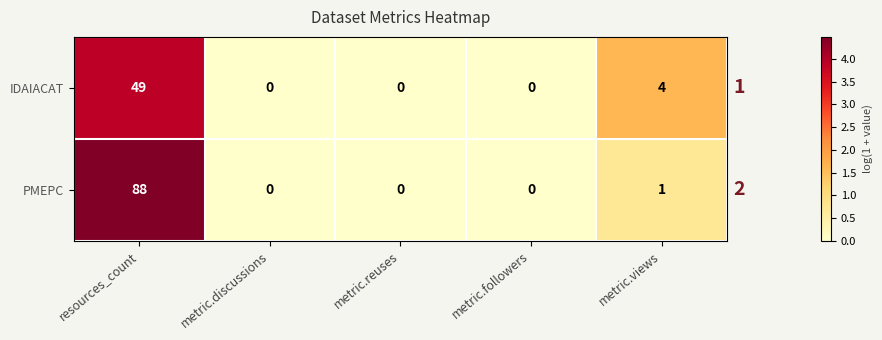

What is the difference between the maximum and minimum values in the IDAIACAT series?

49